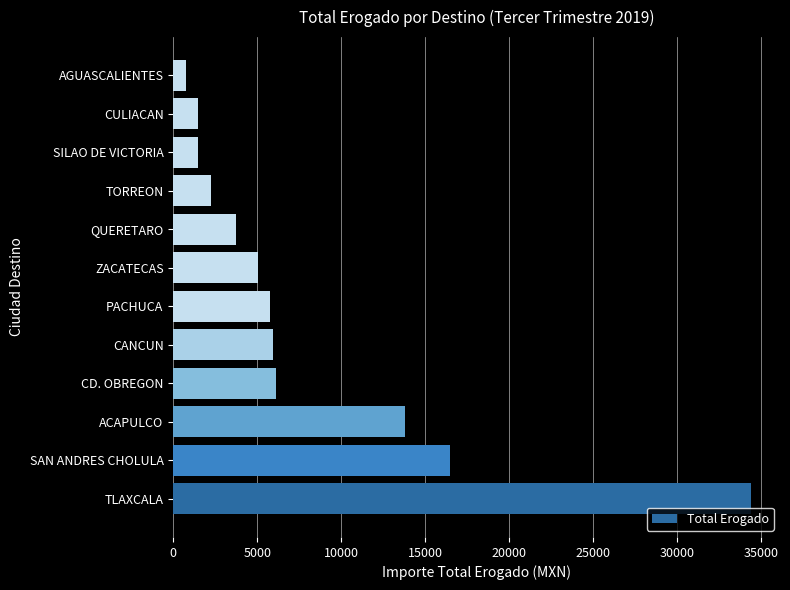

Which has a higher value, TLAXCALA or SILAO DE VICTORIA?

TLAXCALA